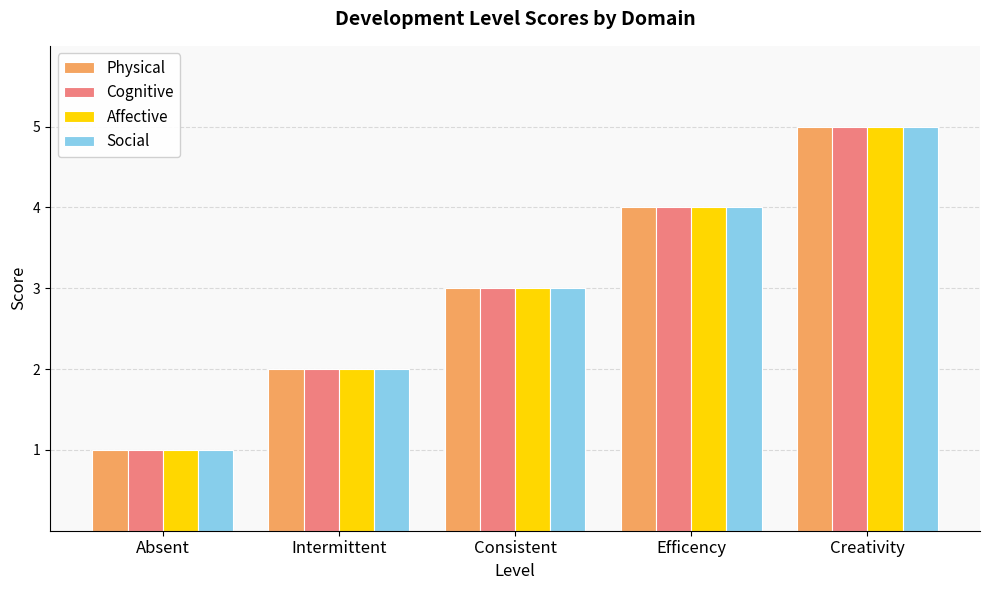

How many categories are shown in the chart?

5